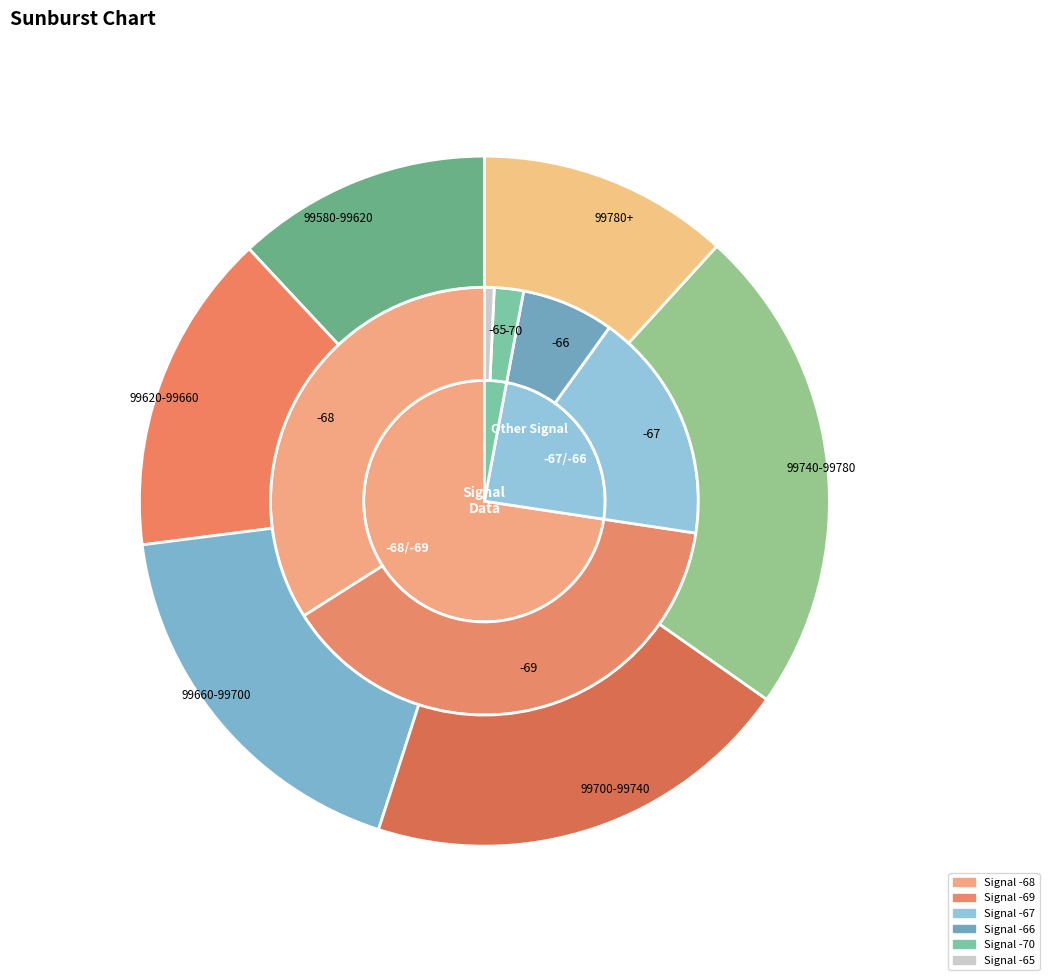

How many slices are in this pie chart?

5